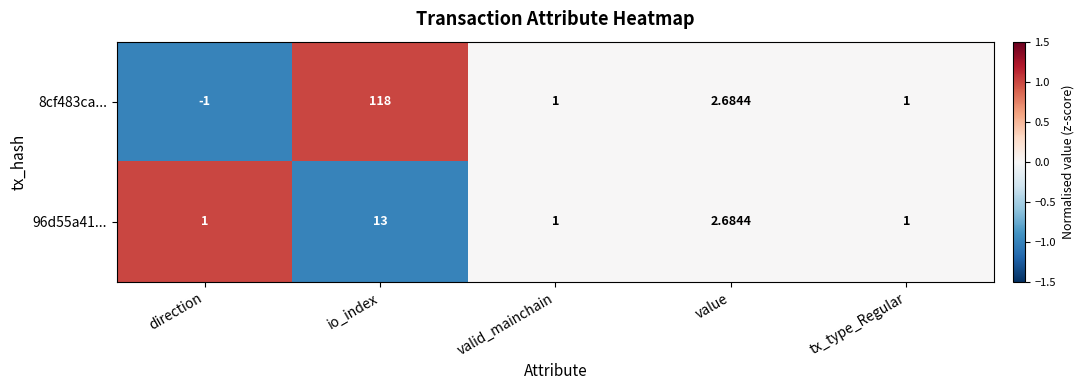

Where is 8cf483ca... nearest to the value 58?

value